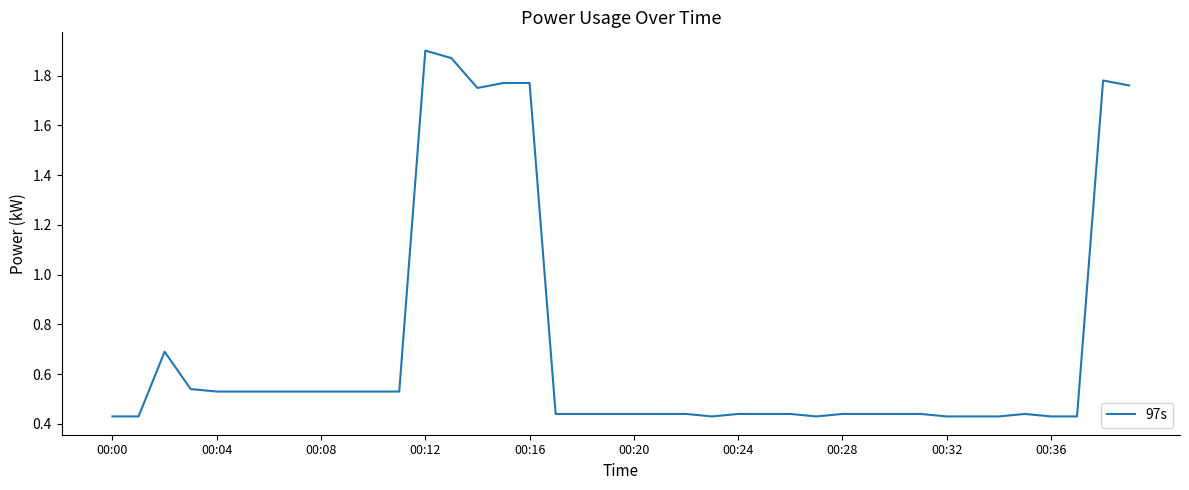

What is the difference between the second highest and second lowest values?

1.4